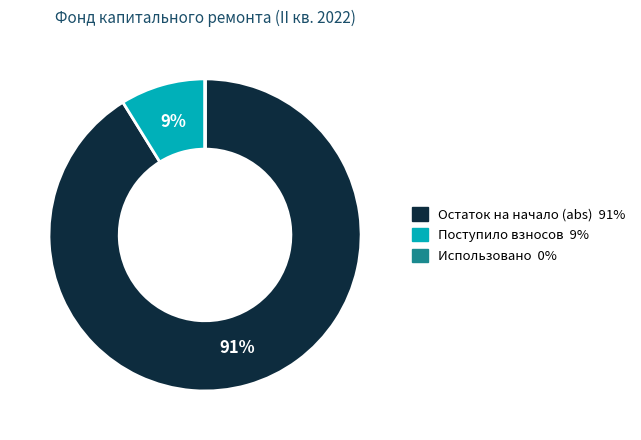

To the nearest percent, what is the difference between the largest and smallest slice percentages?

91%